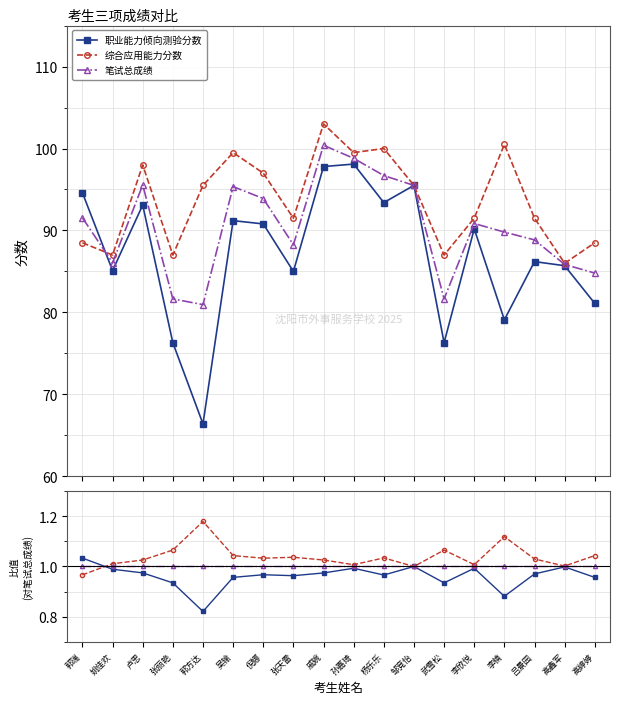

What position from the left is 卢思?

3